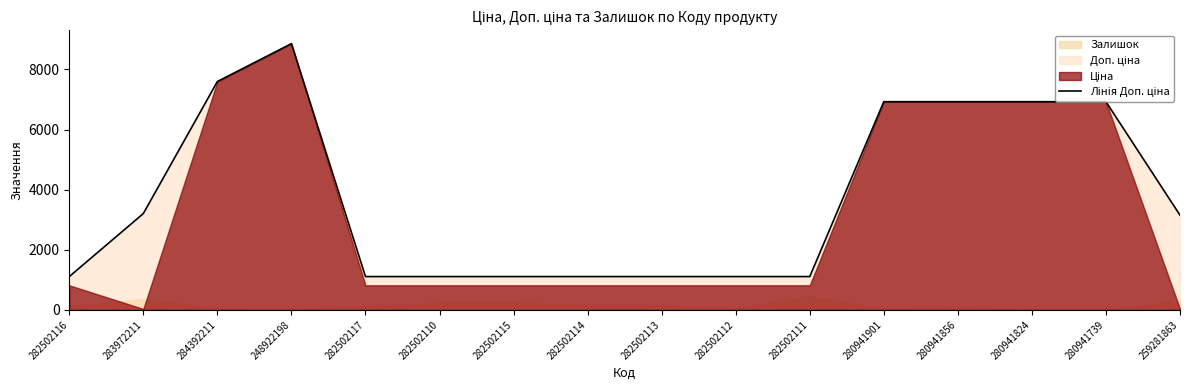

Reading left to right, list all the values displayed in this chart.

1109.2	3205.0	7596.5	8856.7	1109.2	1109.2	1109.2	1109.2	1109.2	1109.2	1109.2	6925.7	6925.7	6925.7	6925.7	3151.0